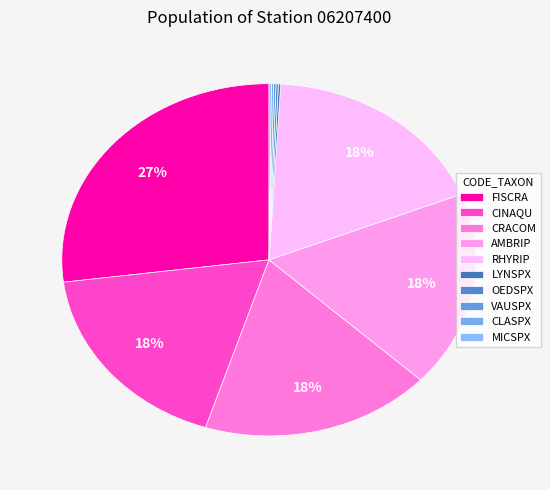

The CINAQU slice represents 18% of the pie. True or false?

True